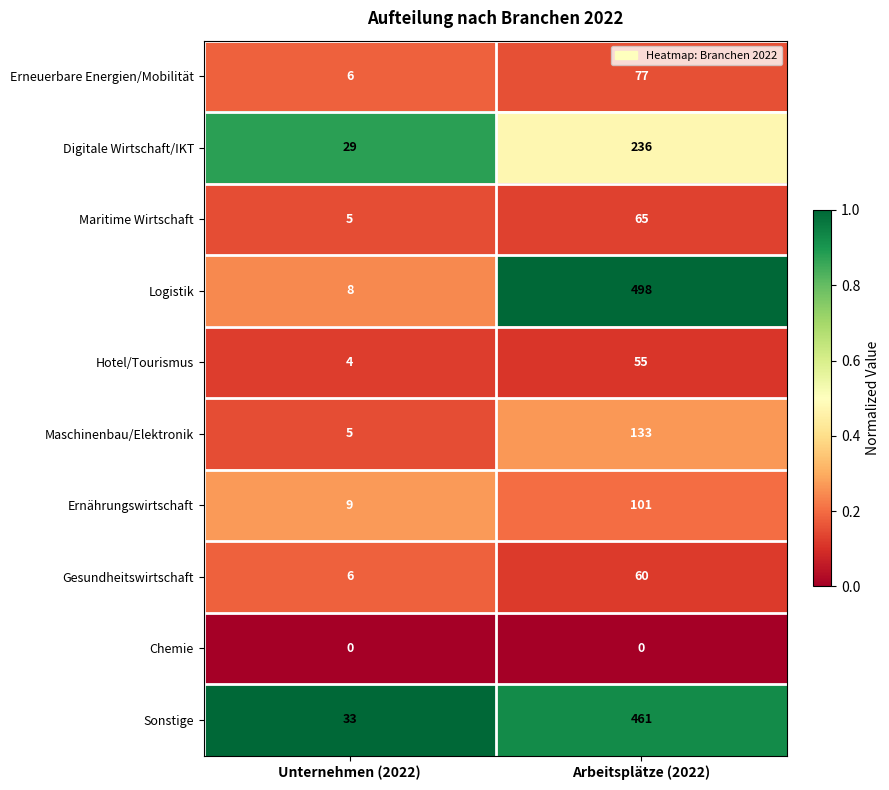

List the series in order of their peak value, lowest first.

Chemie, Hotel/Tourismus, Gesundheitswirtschaft, Maritime Wirtschaft, Erneuerbare Energien/Mobilität, Ernährungswirtschaft, Maschinenbau/Elektronik, Digitale Wirtschaft/IKT, Sonstige, Logistik